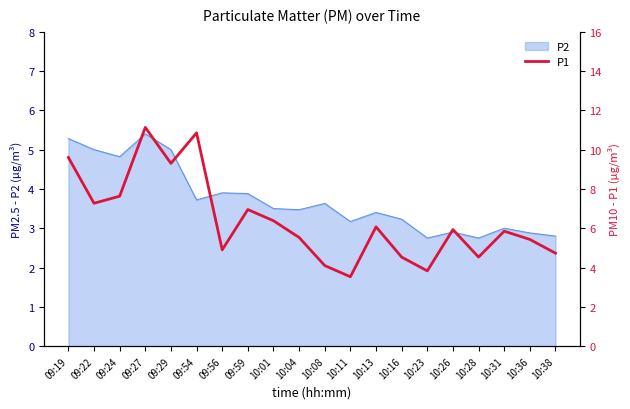

At which label is the value closest to 7?

09:59